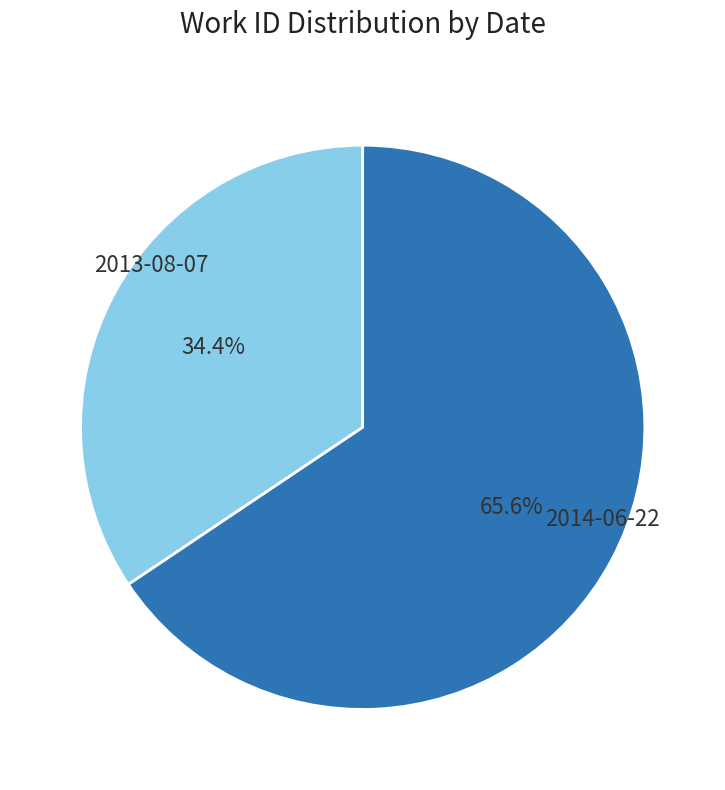

How many segments does this pie chart have?

2